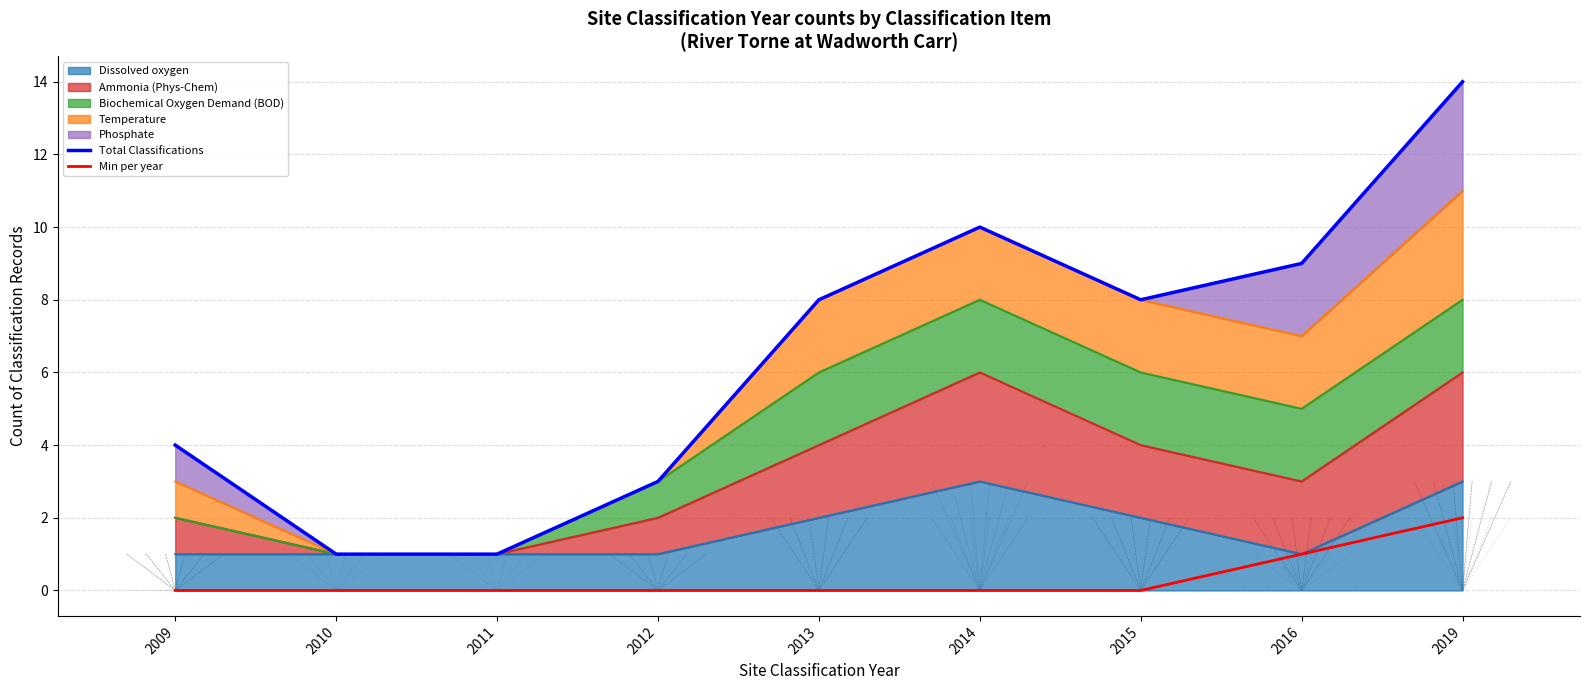

True or false: Total Classifications has more than 1 interior local peaks.

False